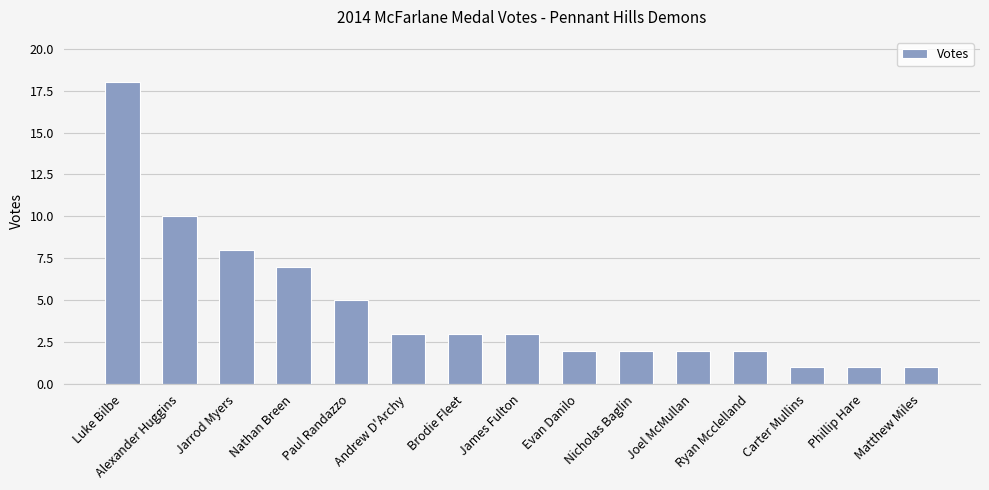

What is the ratio of the value at Alexander Huggins to the value at Paul Randazzo?

2.0